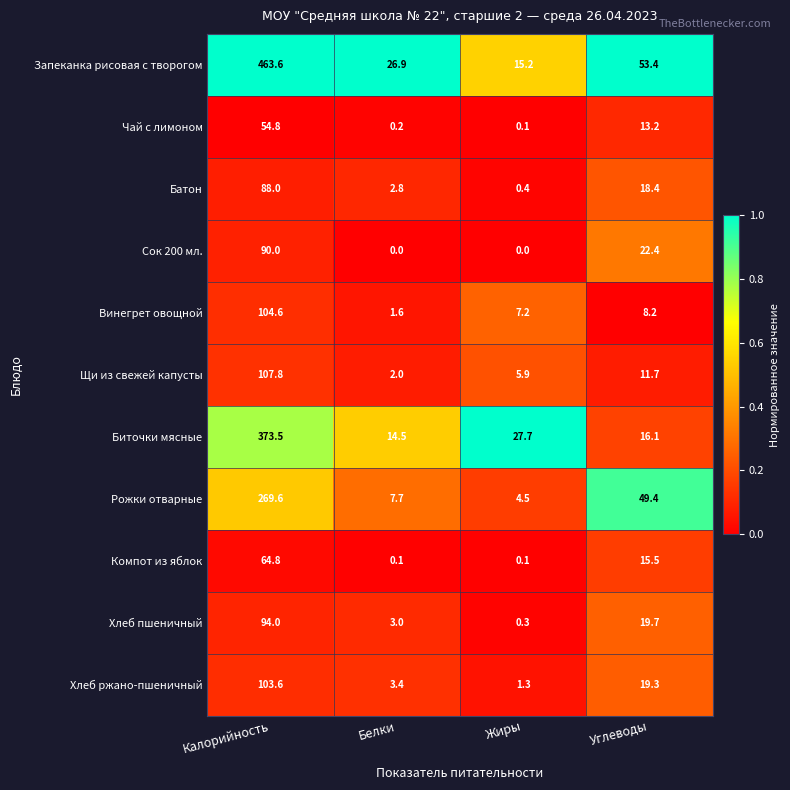

Where is Щи из свежей капусты nearest to the value 54?

Углеводы